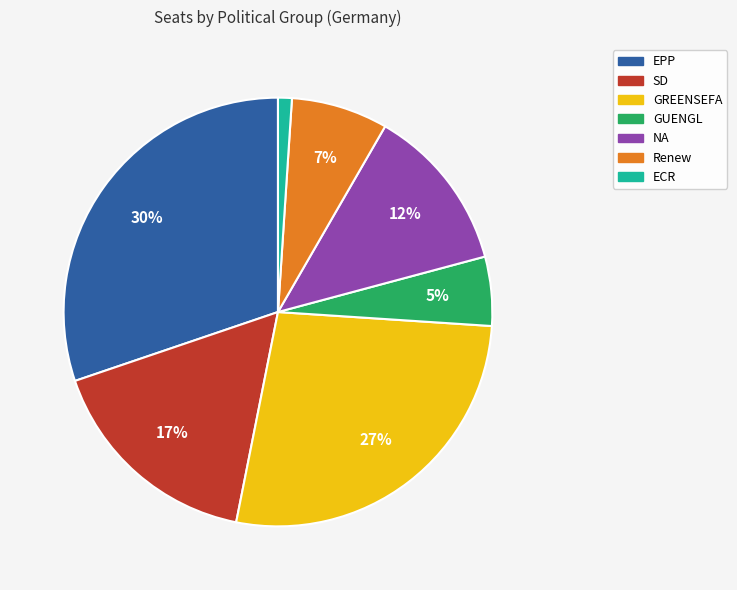

Is there any slice that represents more than half of the pie?

No